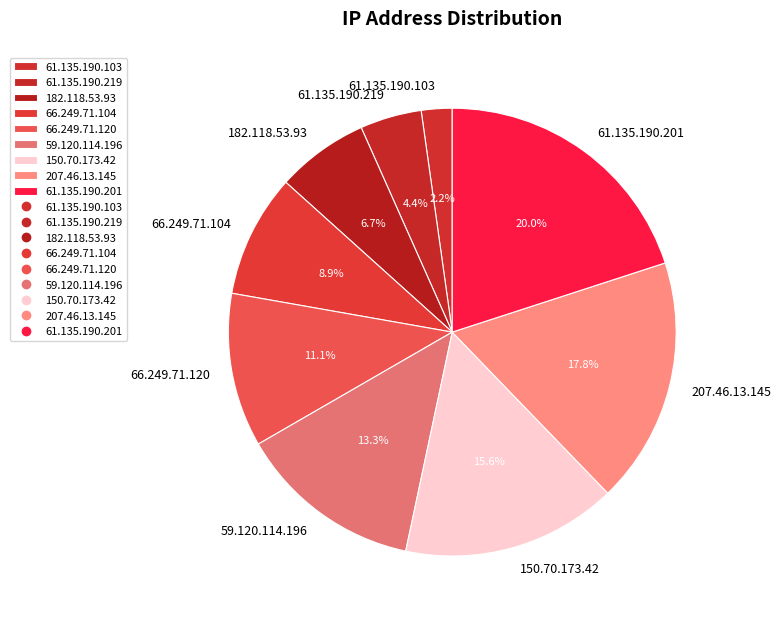

Is 66.249.71.104 the majority of the pie?

No